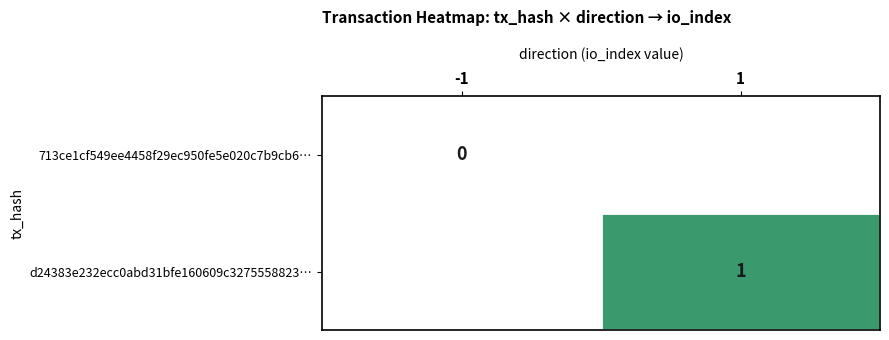

Is it true that d24383e232ecc0abd31bfe160609c3275558823… equals 1 at 1?

True